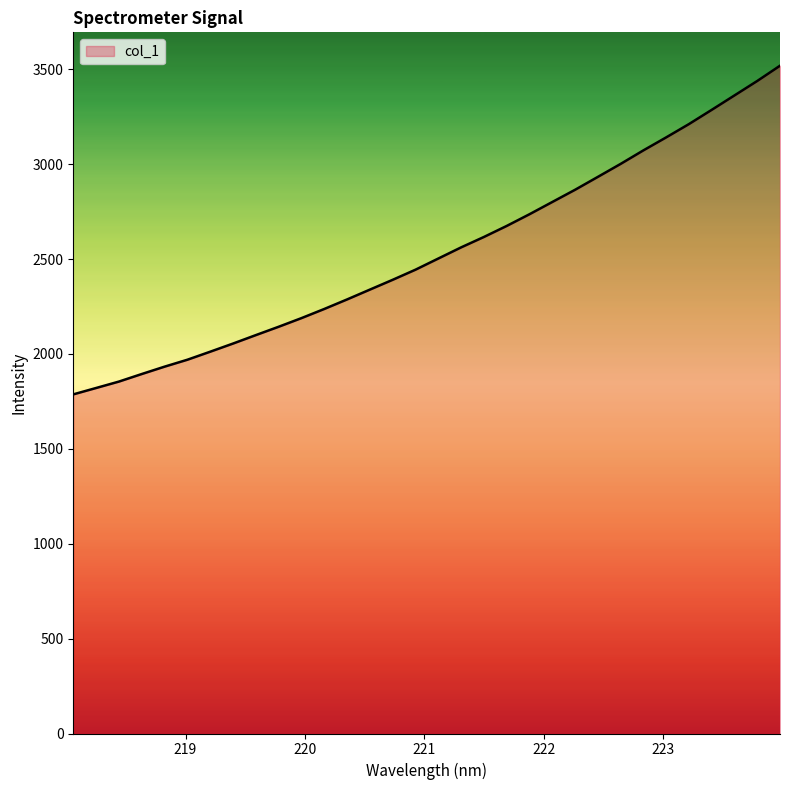

What is the maximum value shown in the chart?

3518.8